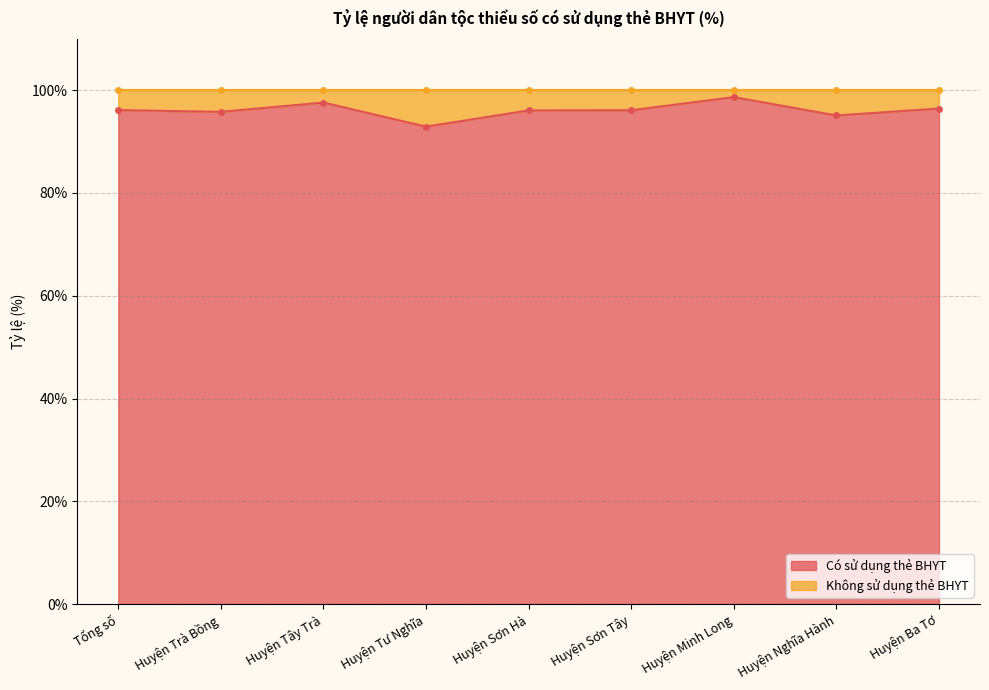

List the labels in order of value, smallest first.

Huyện Tư Nghĩa, Huyện Nghĩa Hành, Huyện Trà Bồng, Huyện Sơn Hà, Huyện Sơn Tây, Tổng số, Huyện Ba Tơ, Huyện Tây Trà, Huyện Minh Long